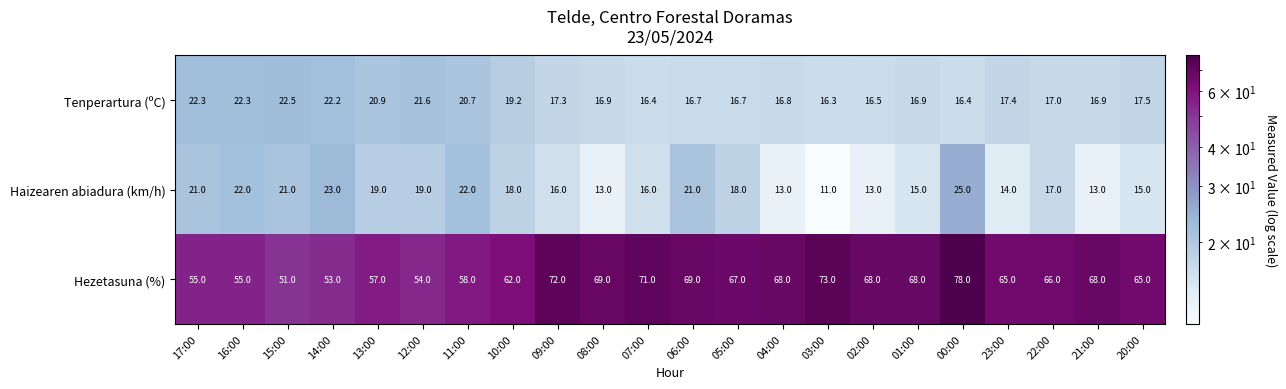

Between 02:00 and 20:00, which series saw the biggest shift?

Hezetasuna (%)